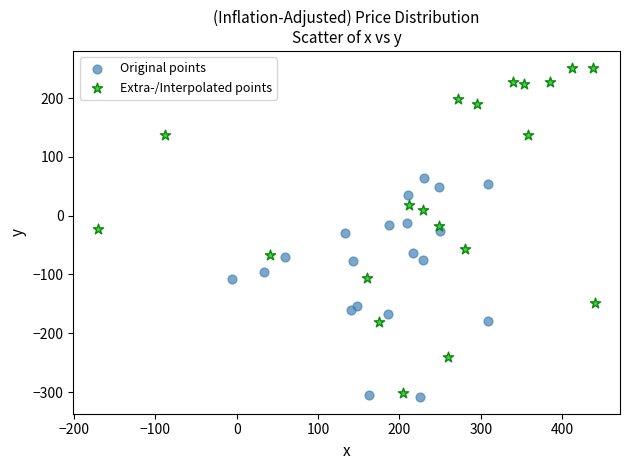

Which series contains the highest Y value?

Extra-/Interpolated points